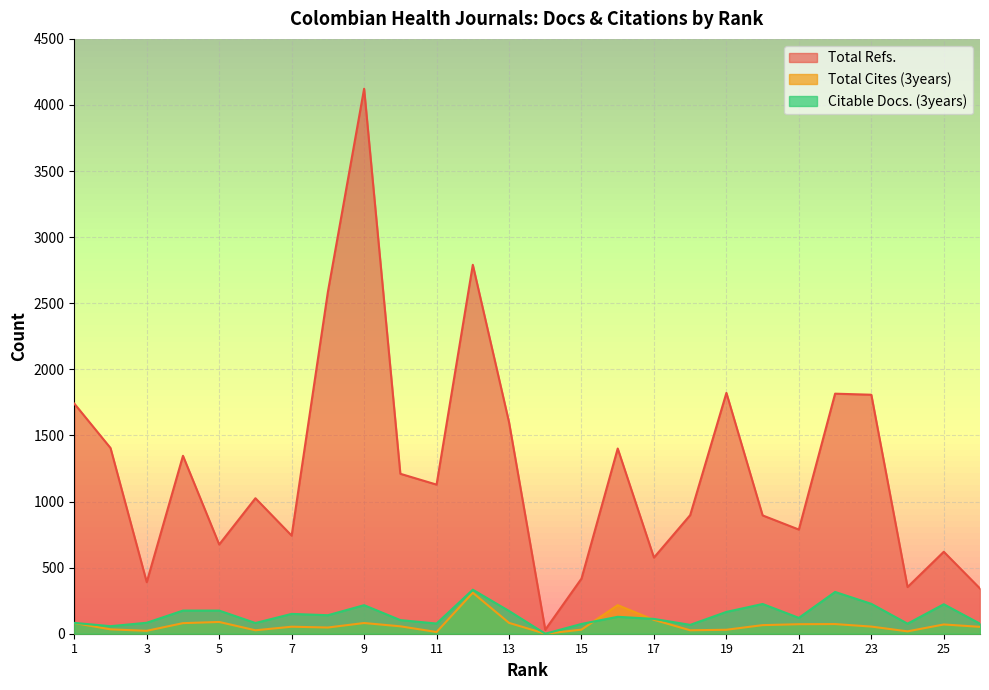

After their last crossing, which series has the higher values: Citable Docs. (3years) or Total Cites (3years)?

Citable Docs. (3years)